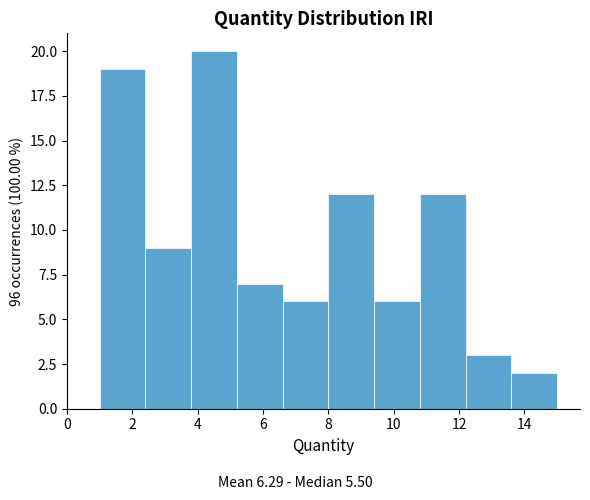

Which range on the x-axis has the tallest bar?

3.8 to 5.2